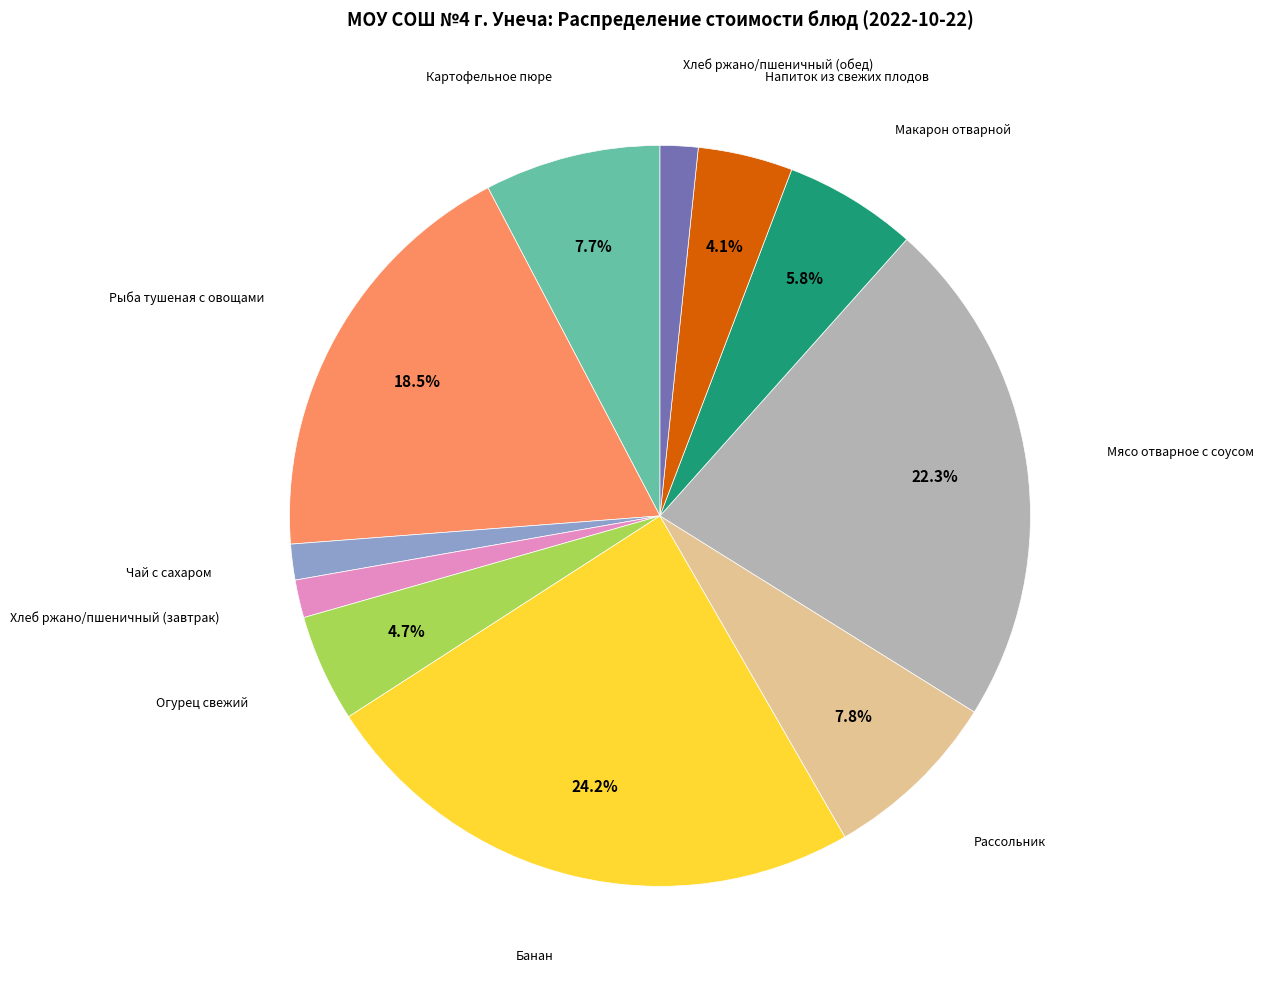

How many segments does this pie chart have?

11